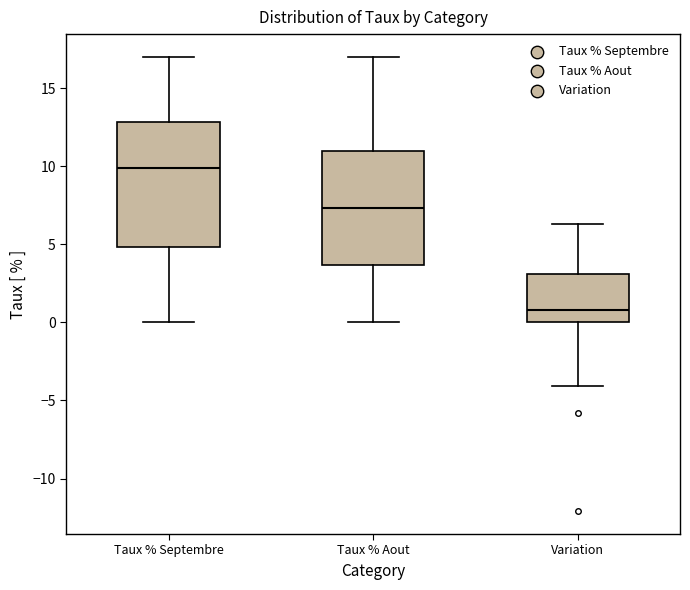

Reading left to right, read every box against the y-axis: the position of its median line, the range the box covers, and the ends of its whiskers. The values are not printed on the chart, so give them approximately, as read against the axis.

Taux % Septembre: median 10.0, box 5.0 to 13.0, whiskers 0.0 to 17.0
Taux % Aout: median 7.5, box 3.5 to 11.0, whiskers 0.0 to 17.0
Variation: median 1.0, box 0.0 to 3.0, whiskers -4.0 to 6.5